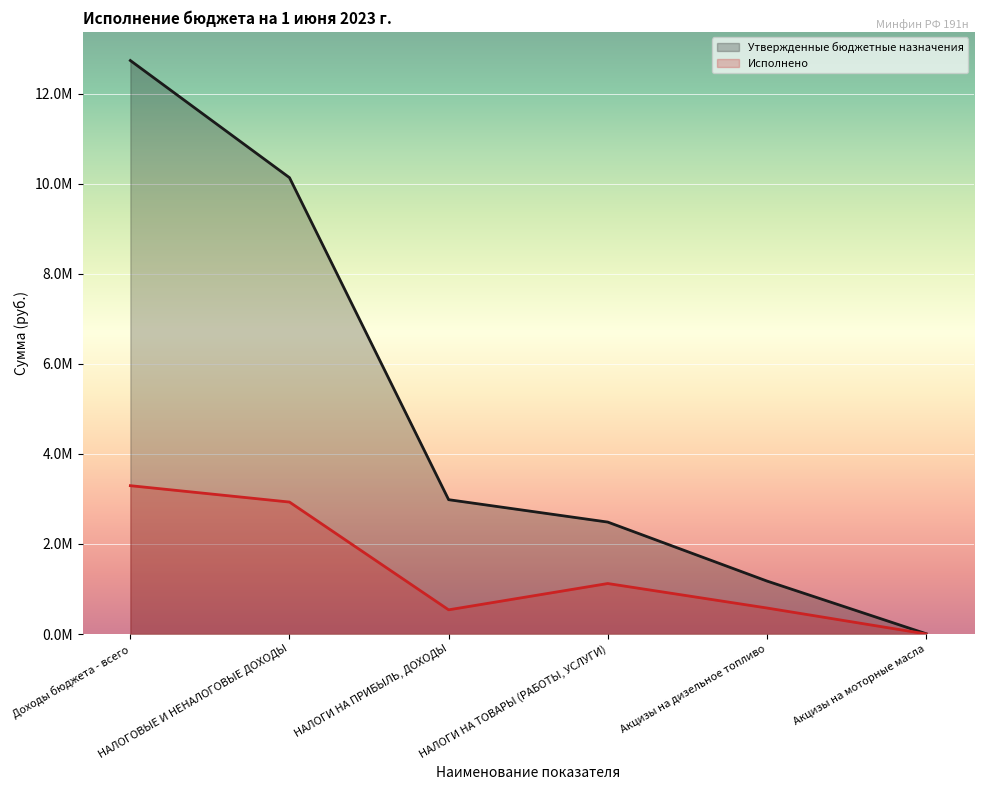

Between НАЛОГОВЫЕ И НЕНАЛОГОВЫЕ ДОХОДЫ and НАЛОГИ НА ПРИБЫЛЬ, ДОХОДЫ, which series saw the biggest shift?

Утвержденные бюджетные назначения